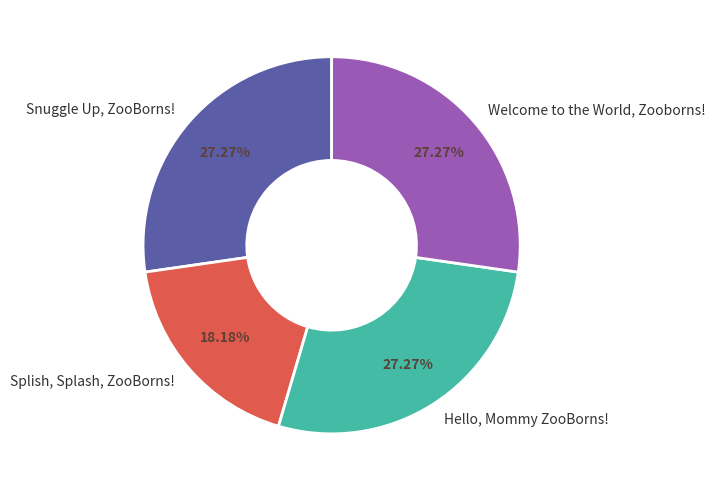

Does Hello, Mommy ZooBorns! account for over 50% of the chart?

No